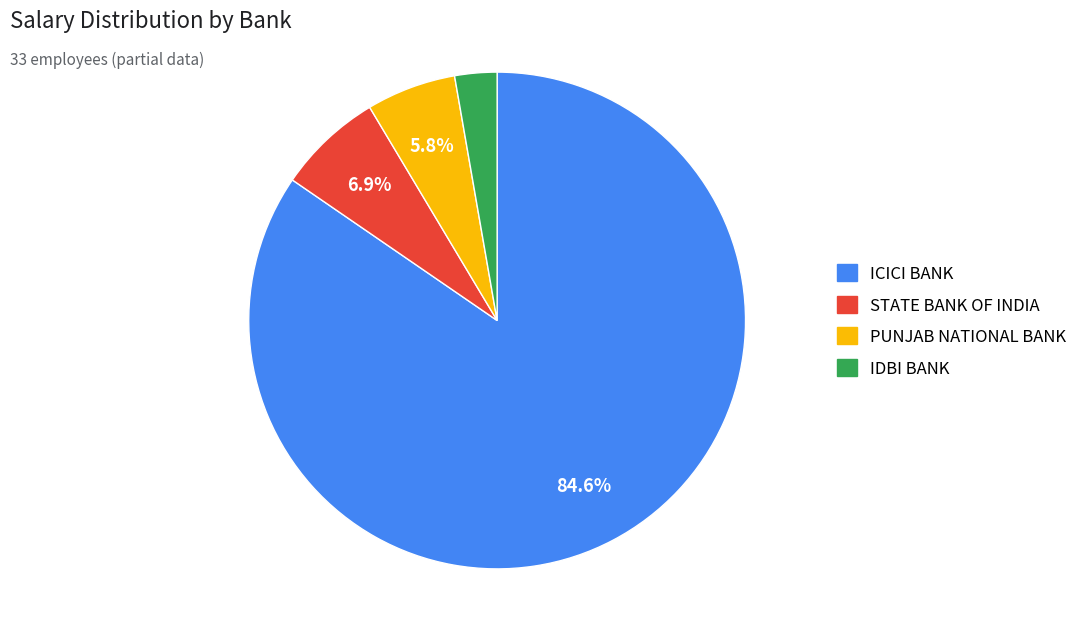

Which has a higher value, STATE BANK OF INDIA or ICICI BANK?

ICICI BANK